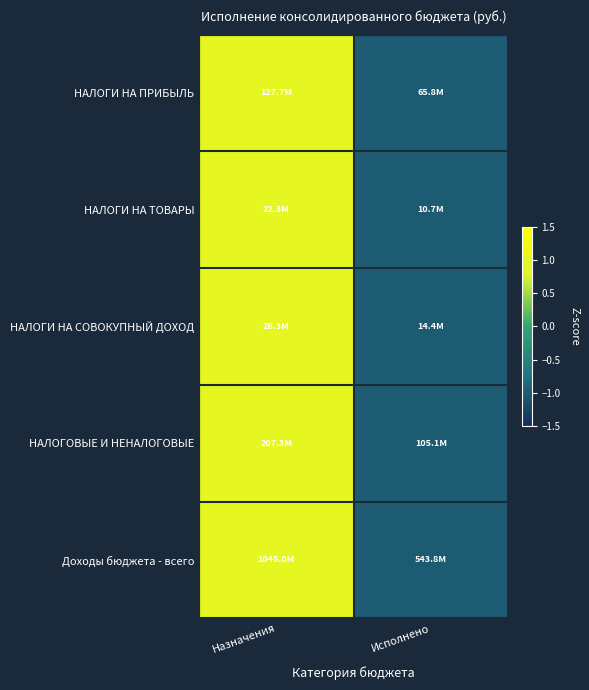

Which series has the largest total across all categories?

Доходы бюджета - всего